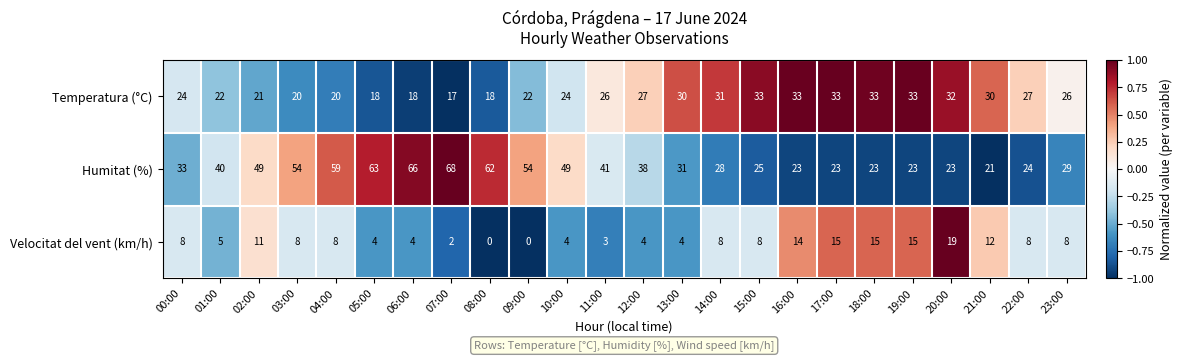

What is the difference between the Temperatura (°C) values at 03:00 and 17:00?

13